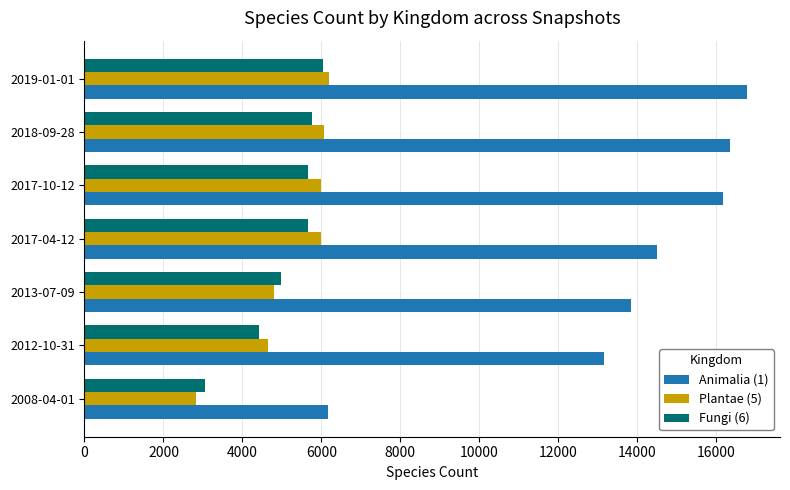

What is the spread (max minus min) of values at 2019-01-01?

10729